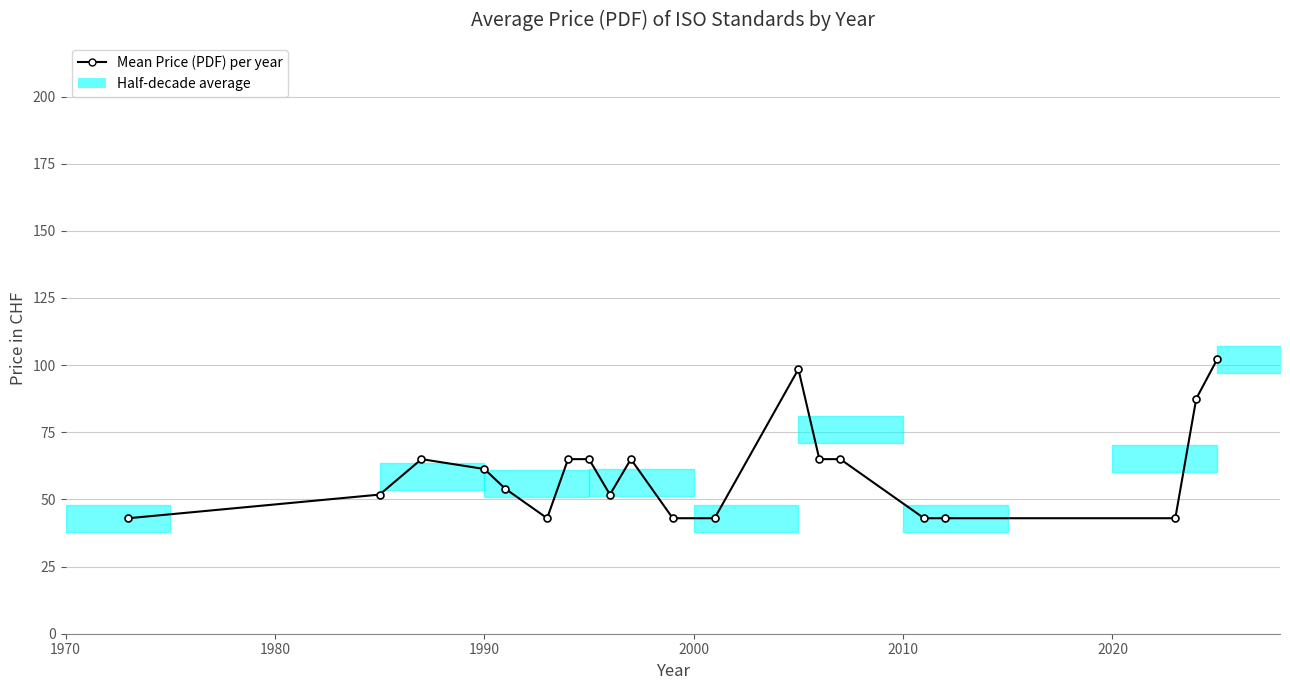

What is the maximum value shown in the chart?

102.2